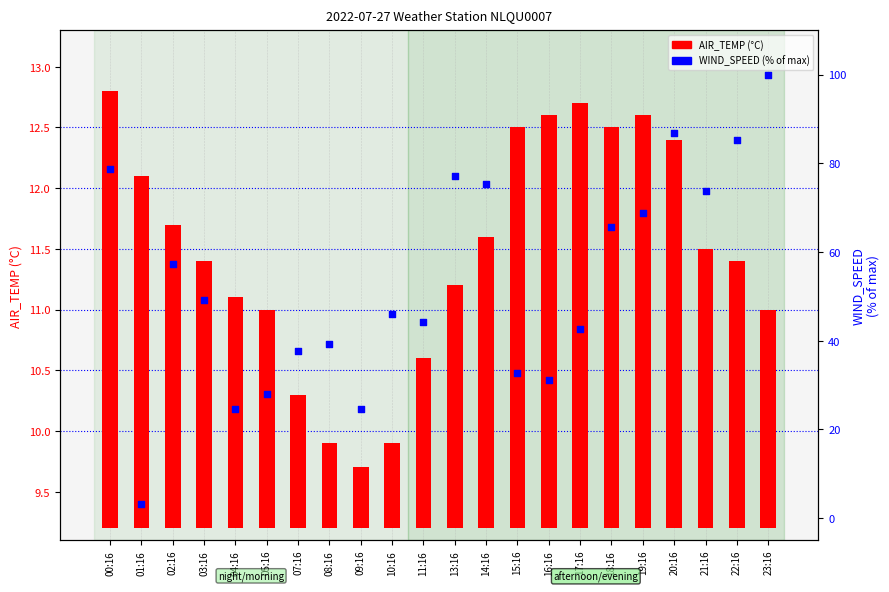

At which category is the sum across all series the highest?

23:16